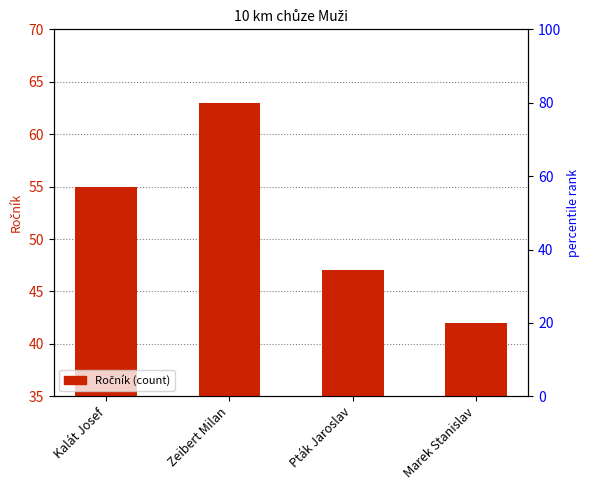

Where does the data first go above 55?

Zeibert Milan